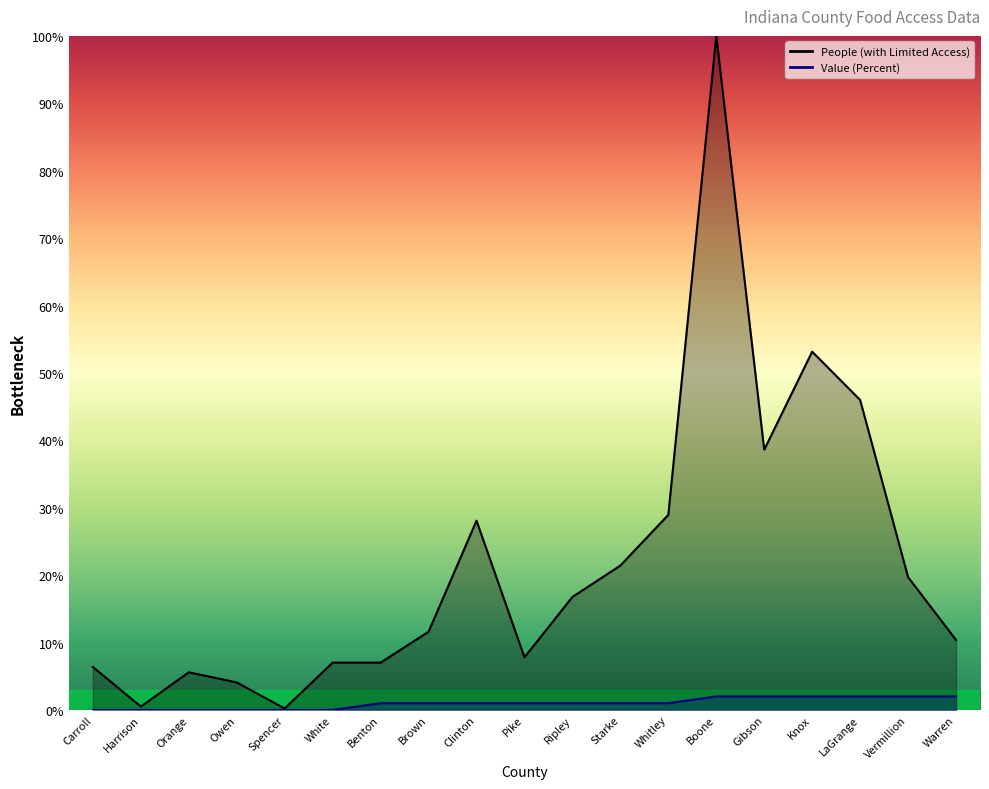

Rank the series by their maximum value, from lowest to highest.

Value (Percent), People (with Limited Access)